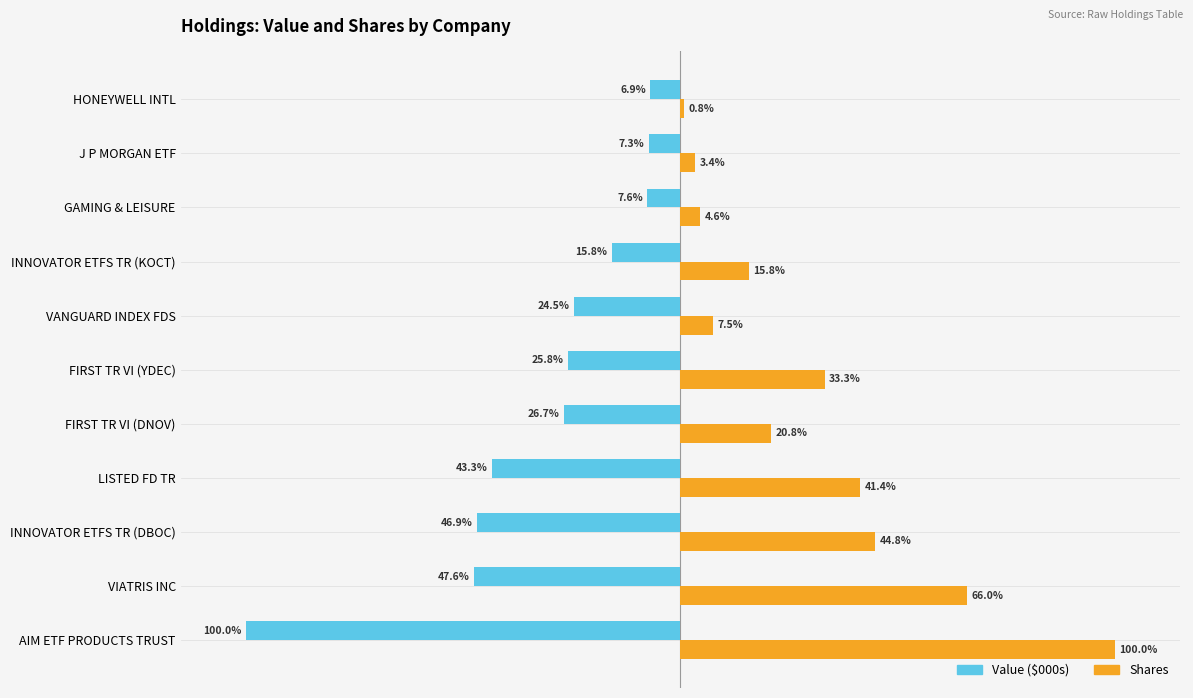

At which label is Value ($000s) closest to -53?

VIATRIS INC